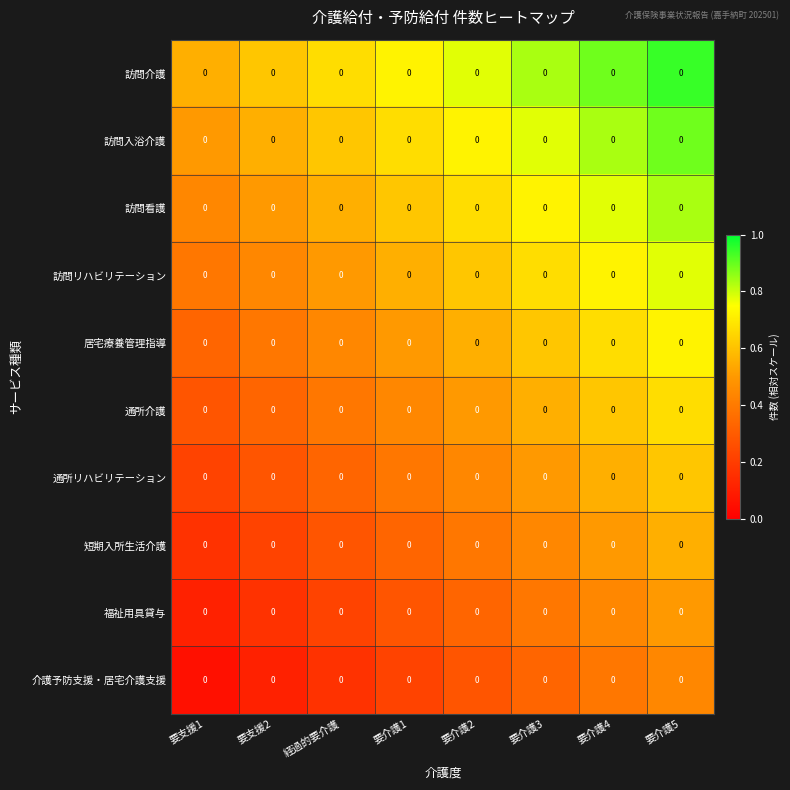

What value does the 訪問リハビリテーション series have at 要介護5?

0.8